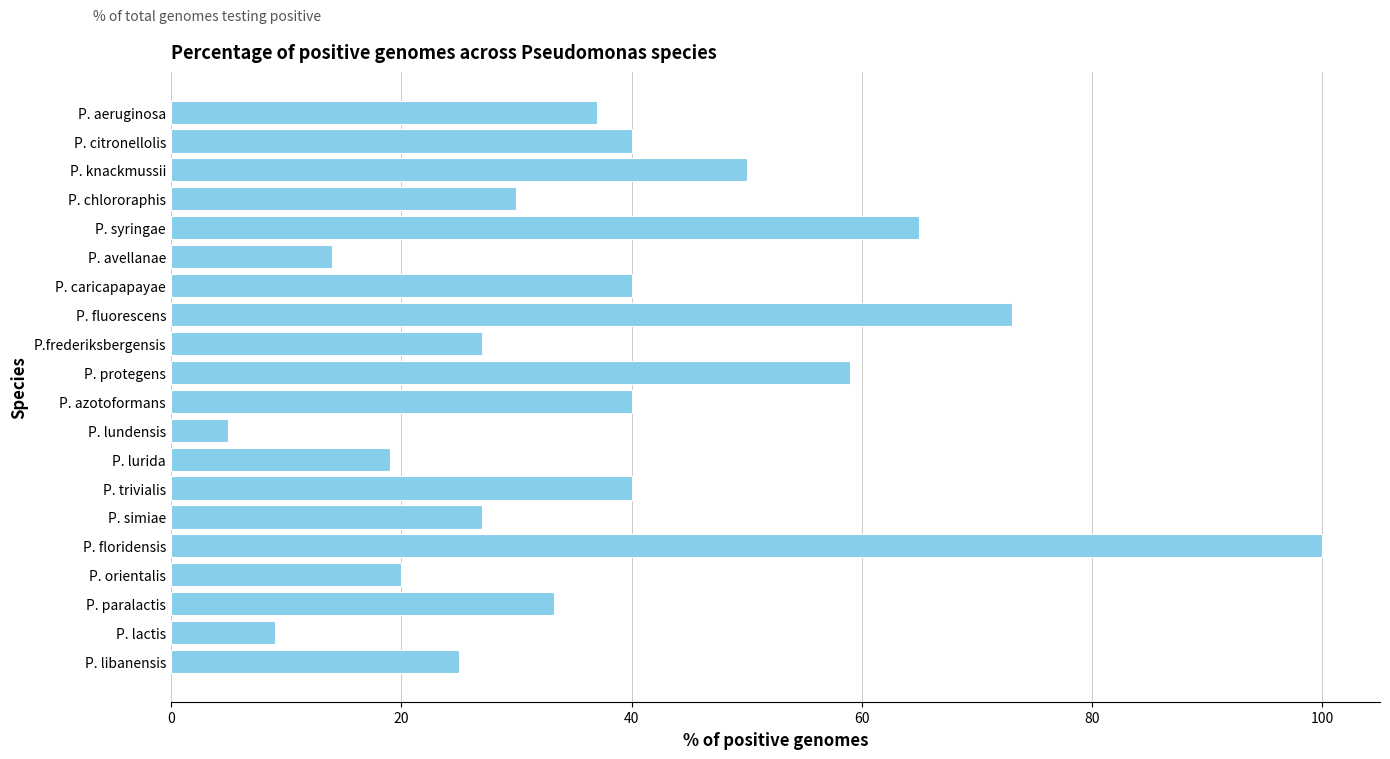

What is the average value?

37.7